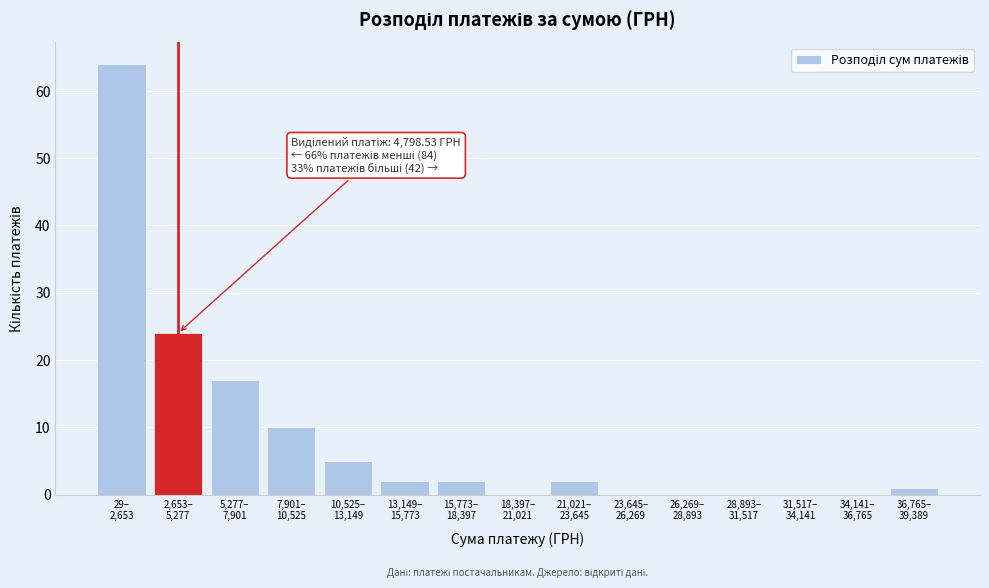

What is the sum of all values?

127